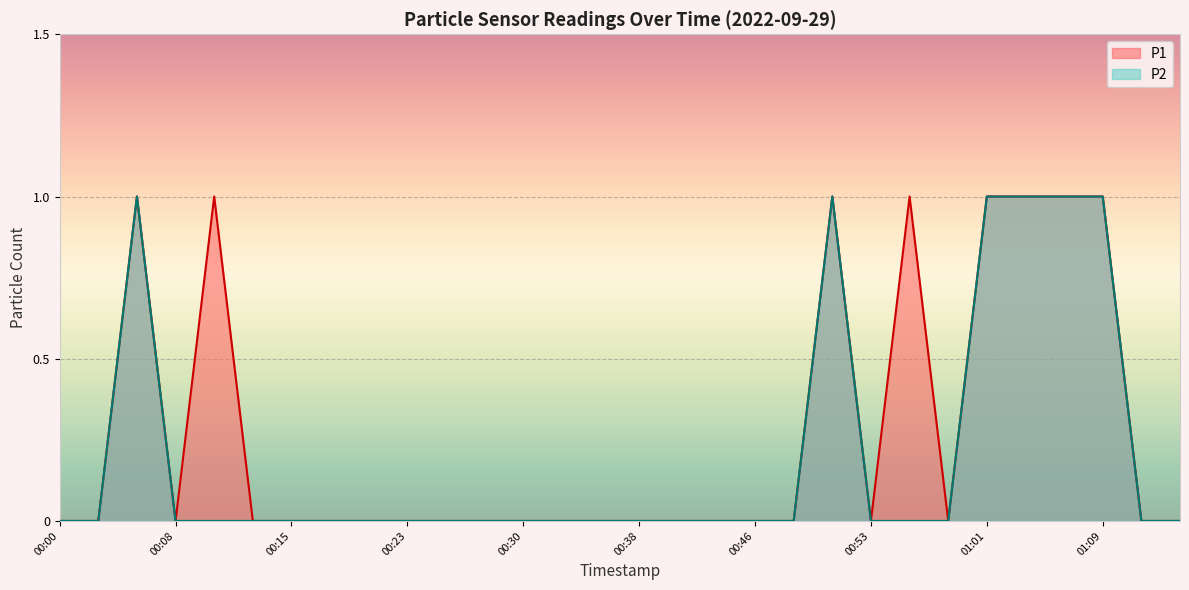

Reading left to right, list all the values displayed in this chart.

P1: 0	0	1	0	1	0	0	0	0	0	0	0	0	0	0	0	0	0	0	0	1	0	1	0	1	1	1	1	0	0
P2: 0	0	1	0	0	0	0	0	0	0	0	0	0	0	0	0	0	0	0	0	1	0	0	0	1	1	1	1	0	0